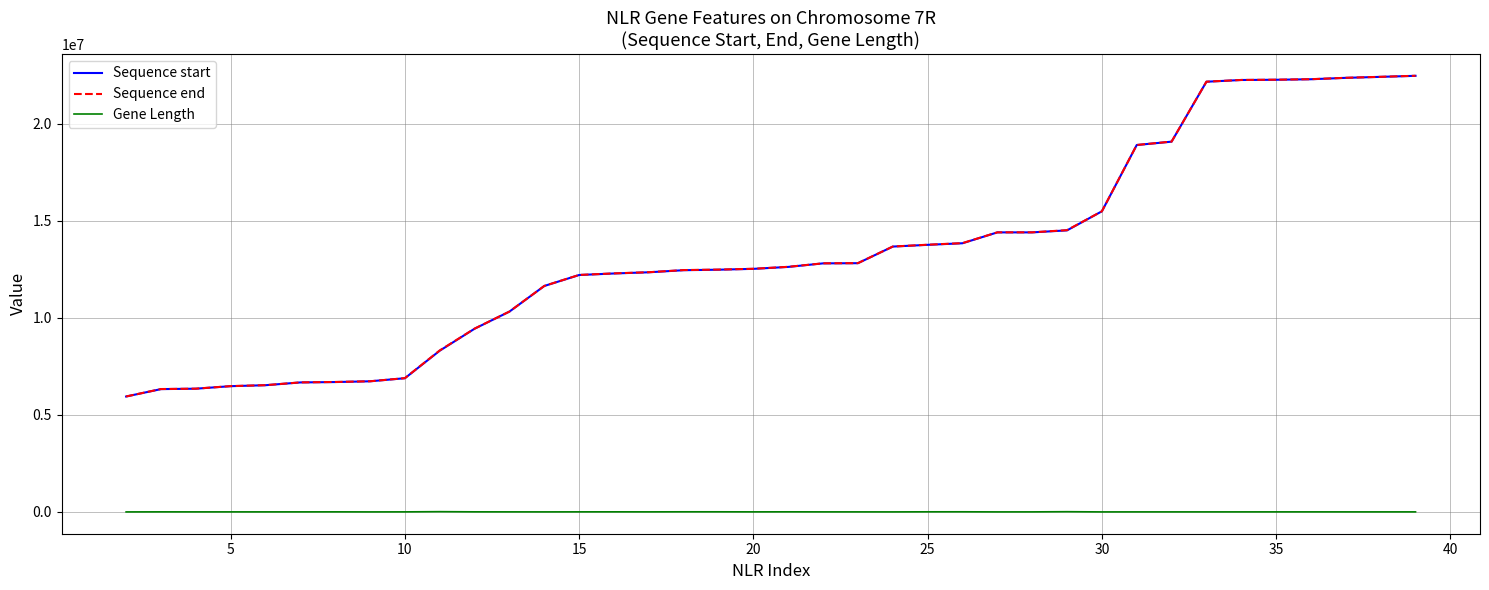

True or false: Sequence end and Gene Length intersect in this chart.

False